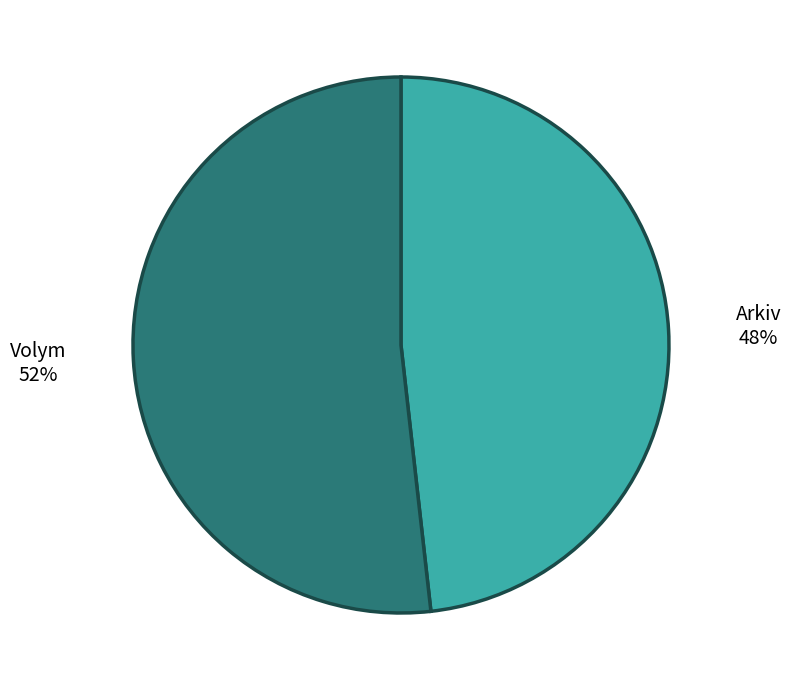

Count the number of slices in the pie.

2